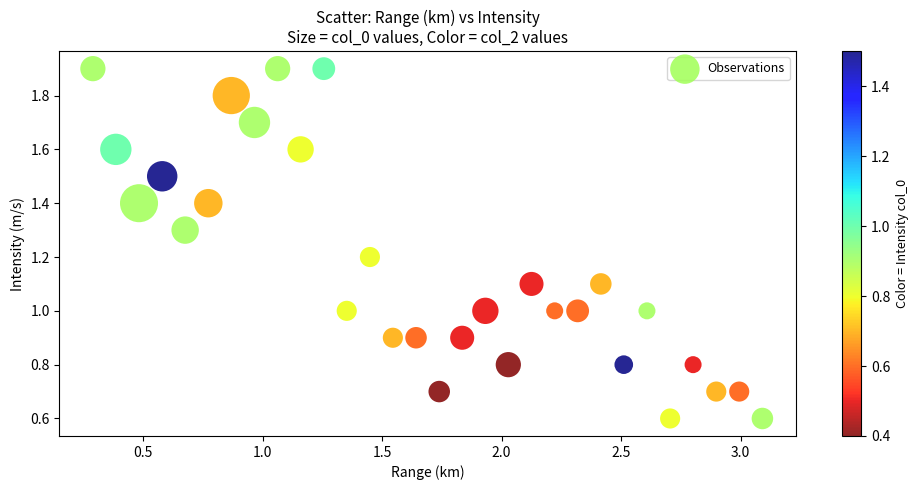

What is the range of X values (max minus min)?

2.8